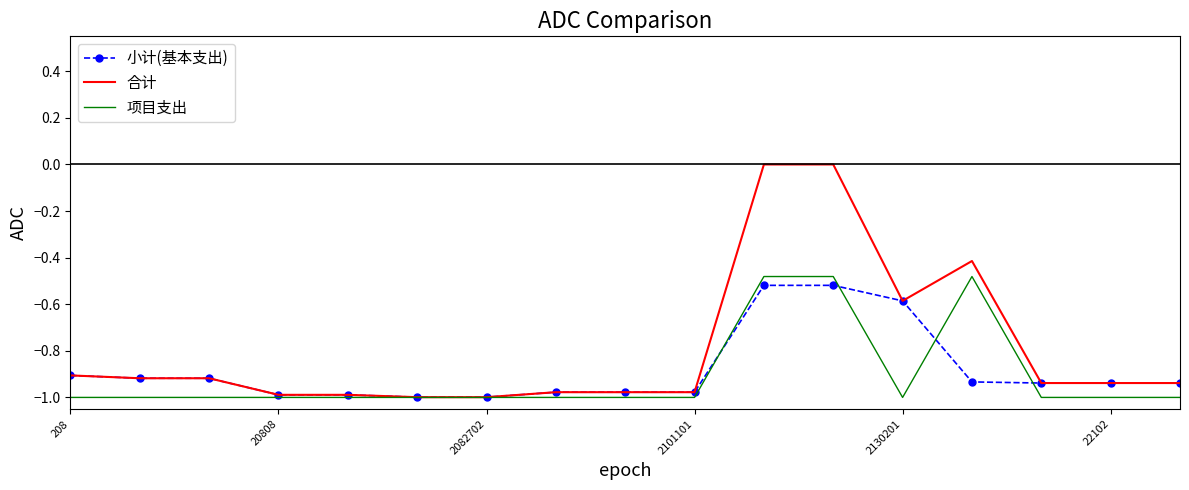

Which series has the largest range (max minus min)?

合计